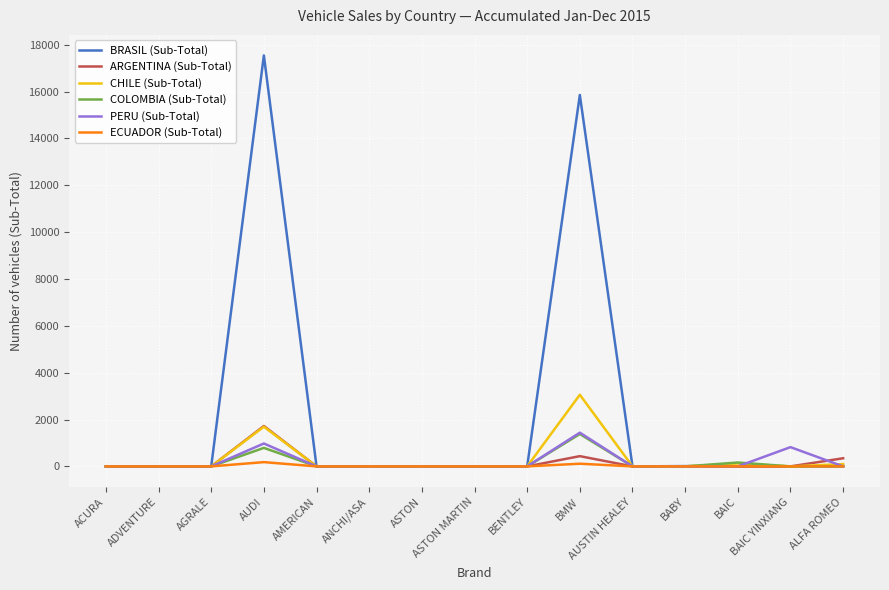

What is the total value across all series at BENTLEY?

3